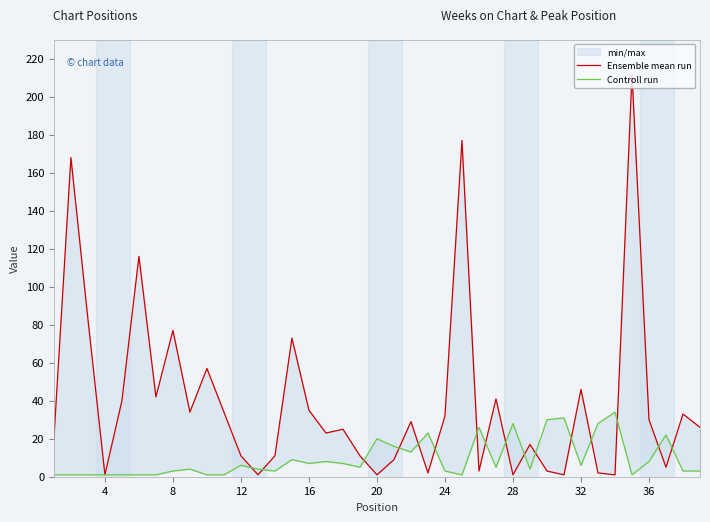

What is the value of the Ensemble mean run point at the 7th from the left?

42